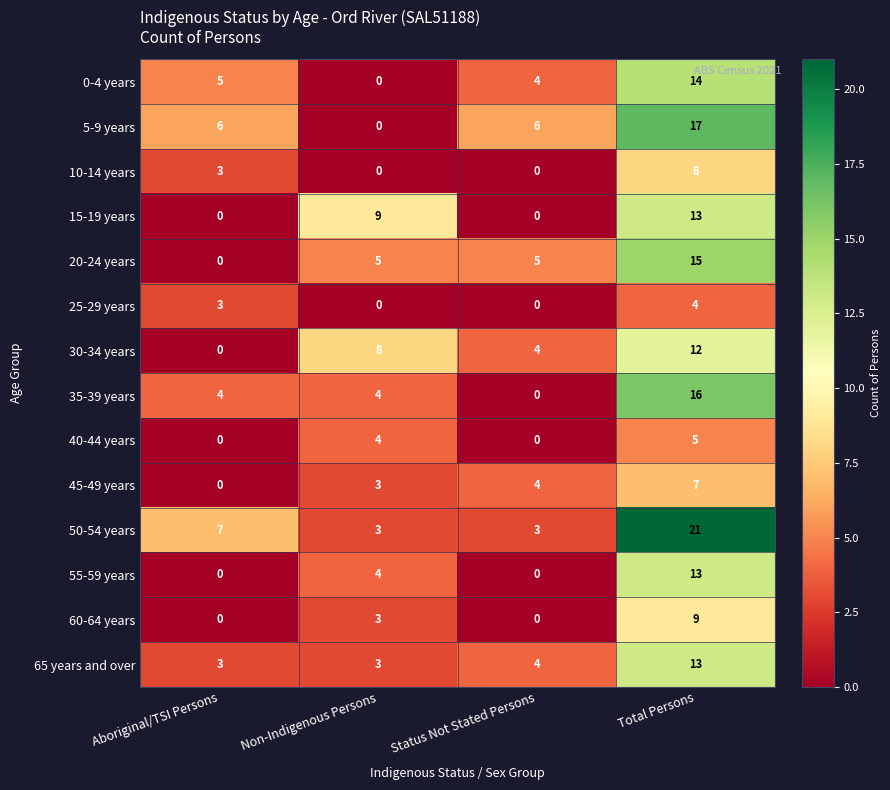

Which category has the highest value across all series?

Total Persons